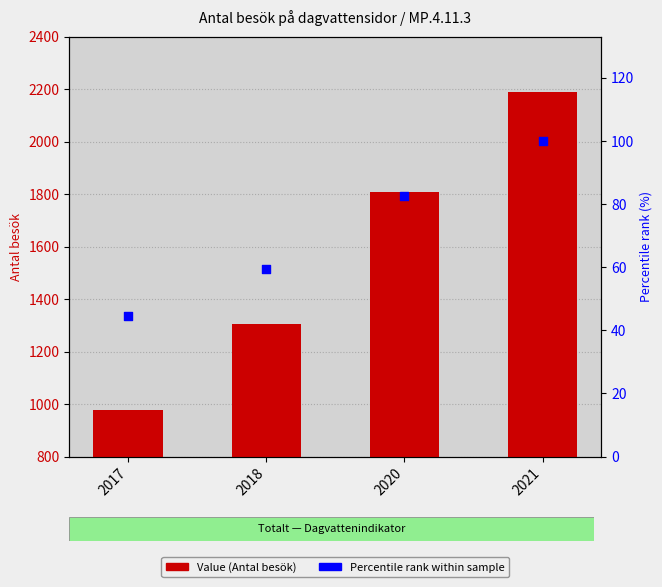

Is the value of Percentile rank at 2017 greater than the value of Value (Antal besök) at 2021?

No